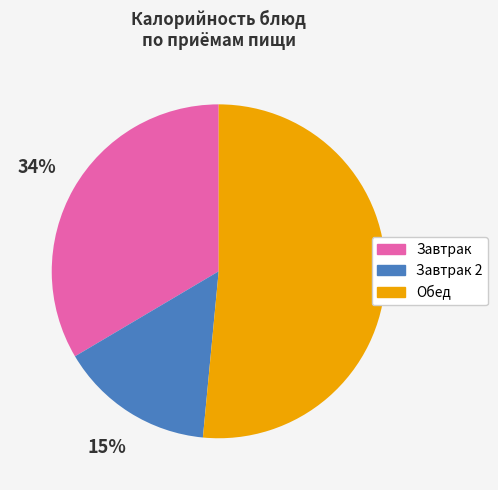

To the nearest percent, what is the difference between the largest and smallest slice percentages?

37%